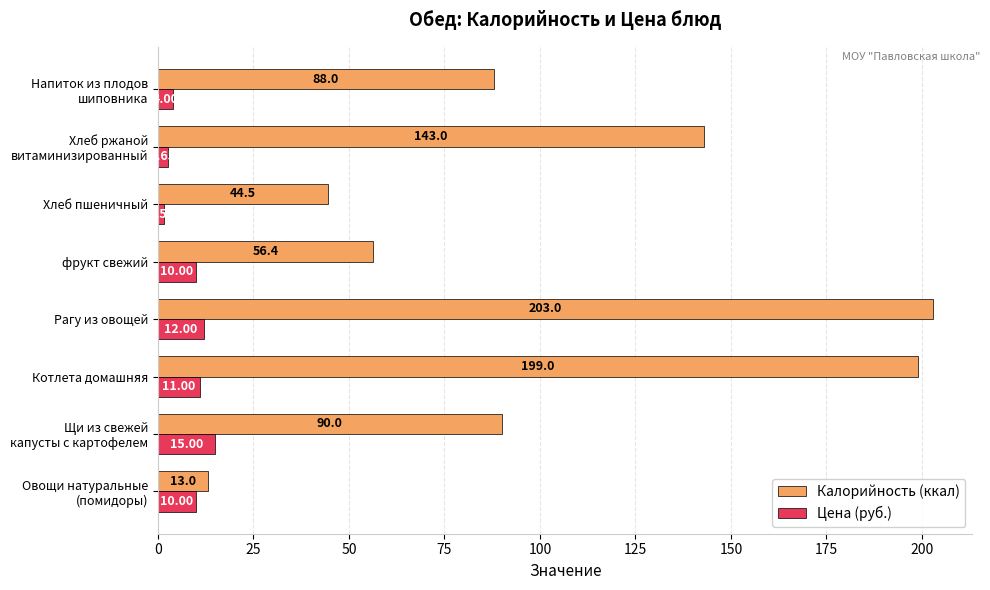

Rank the series by their average value, from highest to lowest.

Калорийность (ккал), Цена (руб.)